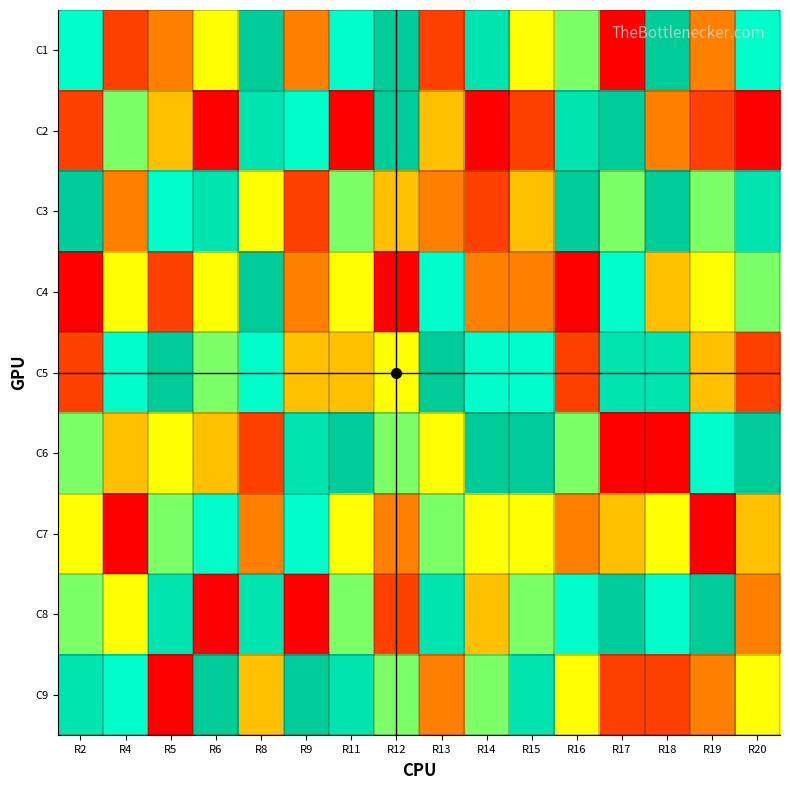

At which category is the sum across all series the highest?

R8